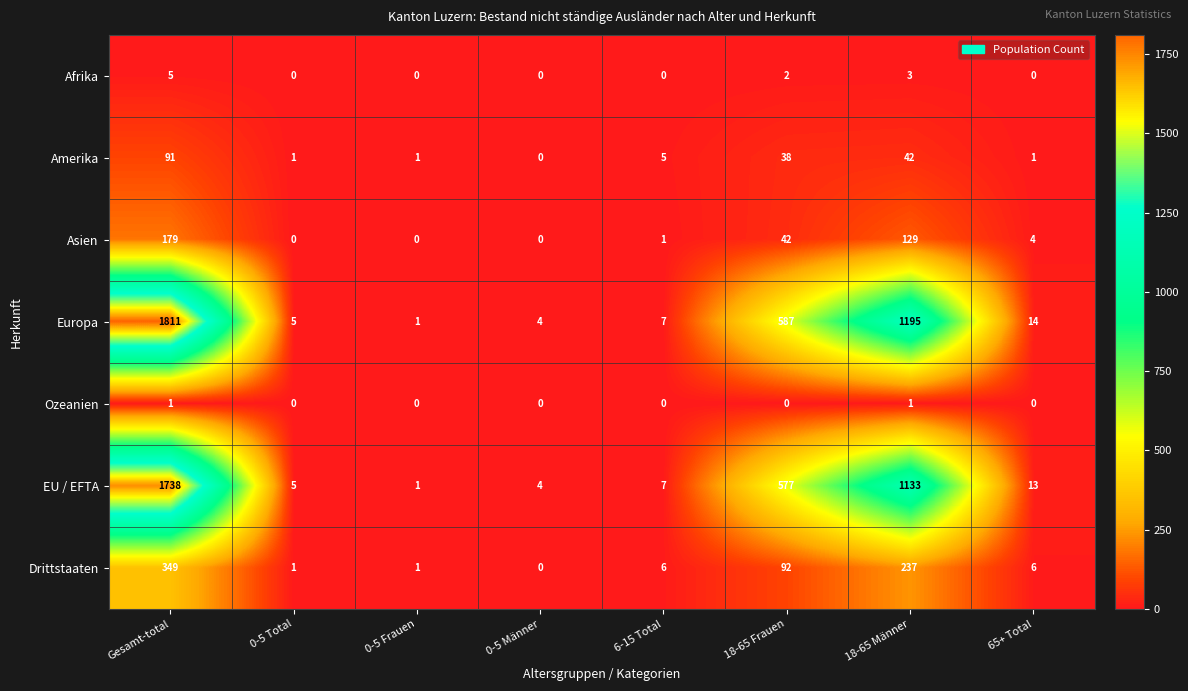

At how many categories does at least one series exceed 143?

3